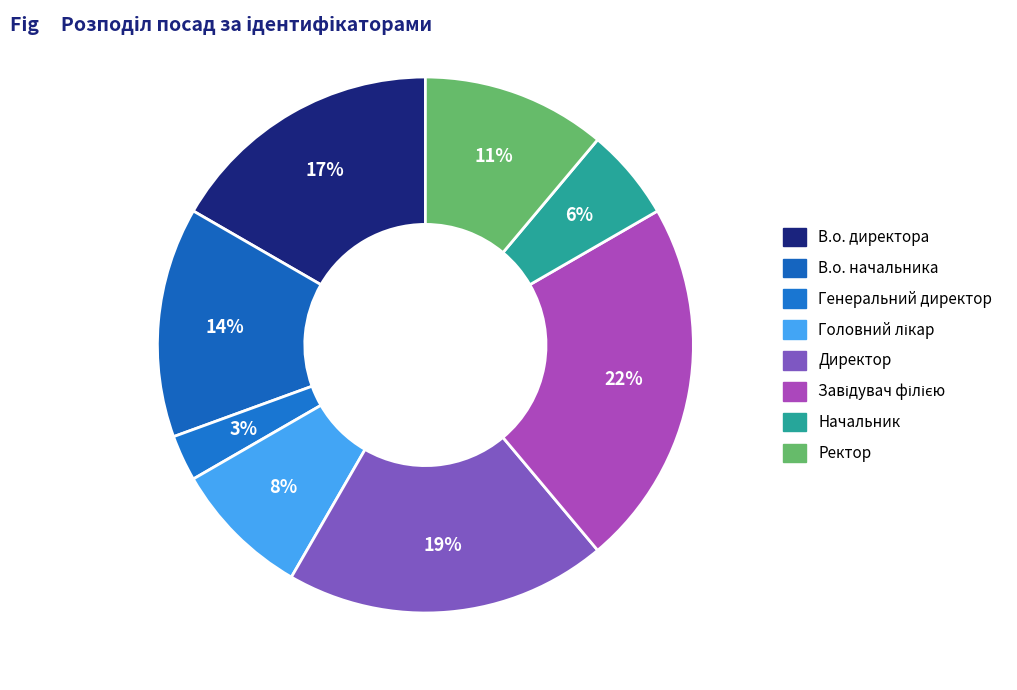

Does any single category account for the majority?

No